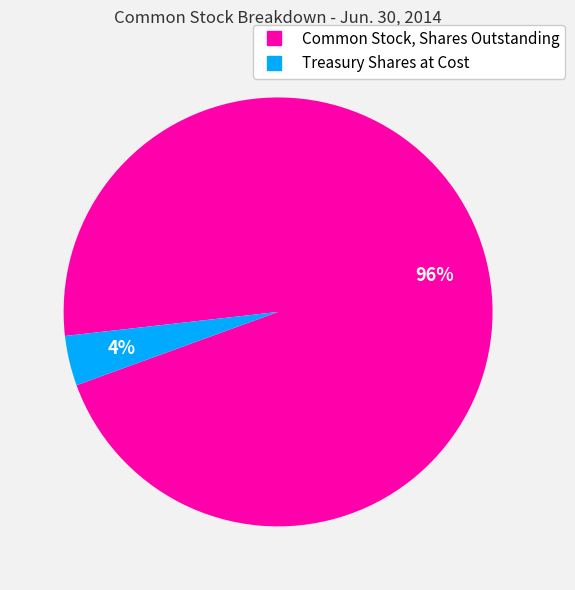

True or false: Common Stock, Shares Outstanding accounts for 89% of the total.

False